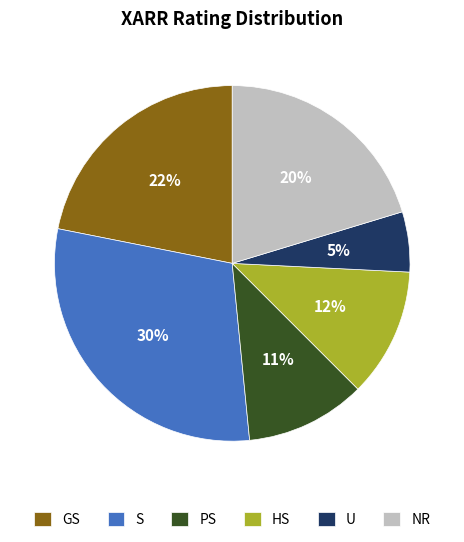

Is there a majority slice in this chart?

No